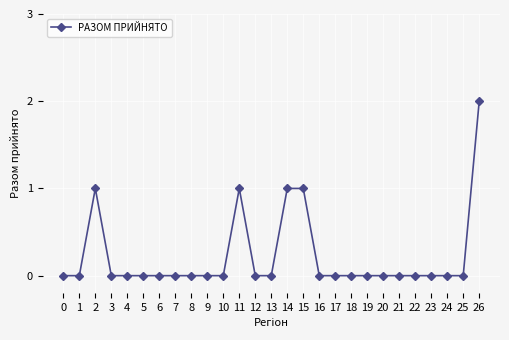

Which has a higher value, 19 or 15?

15